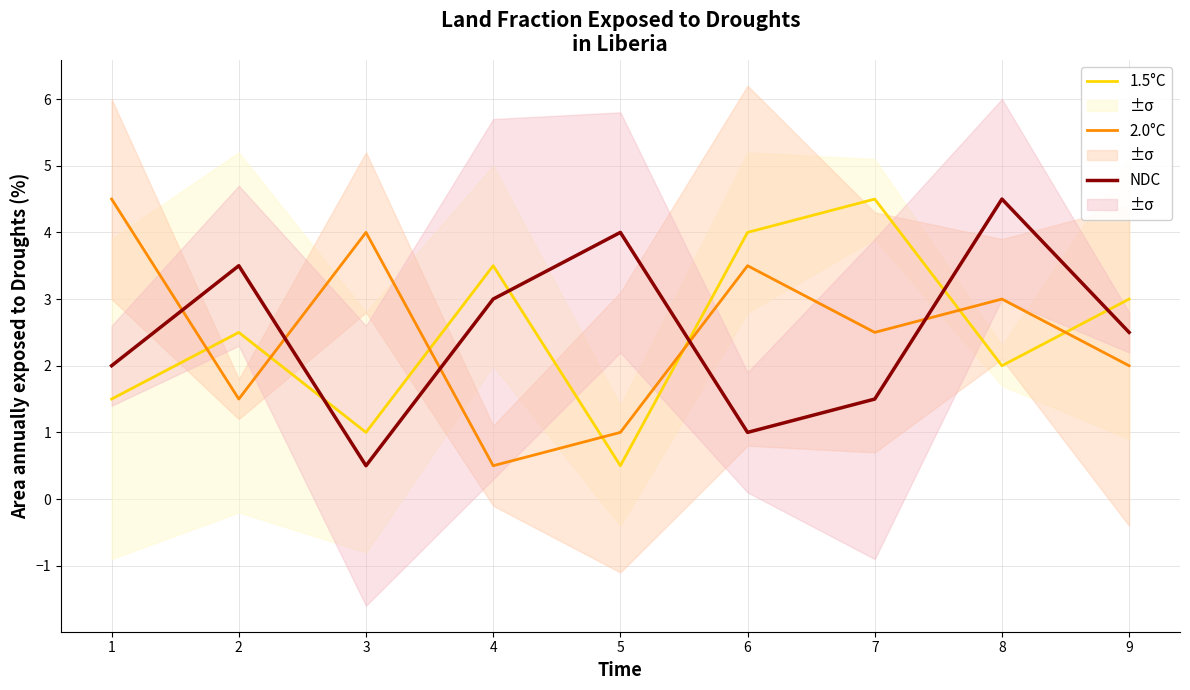

What value does the 1.5°C series have at 4?

3.5